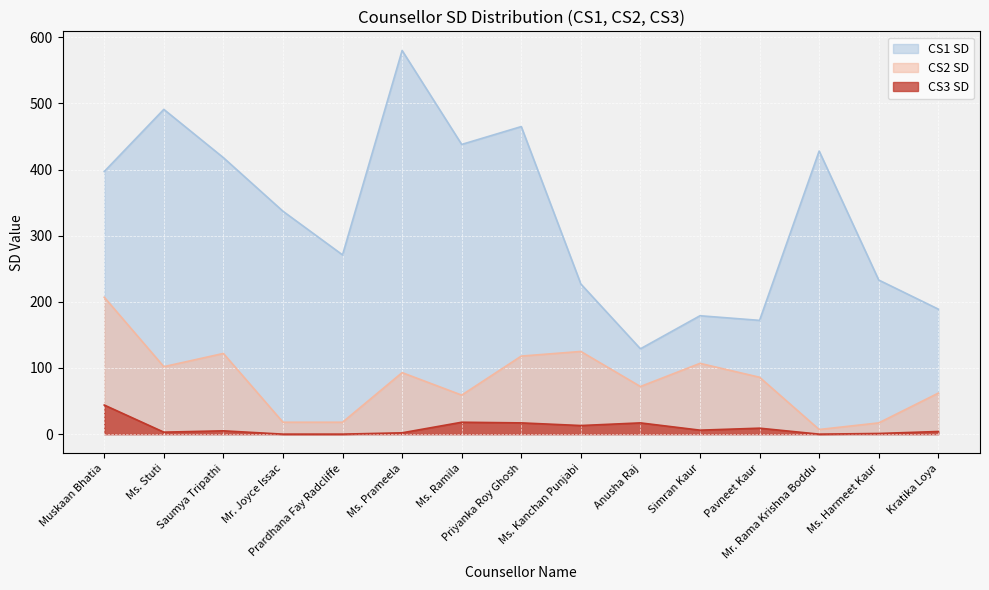

True or false: CS1 SD and CS3 SD cross at least once.

False